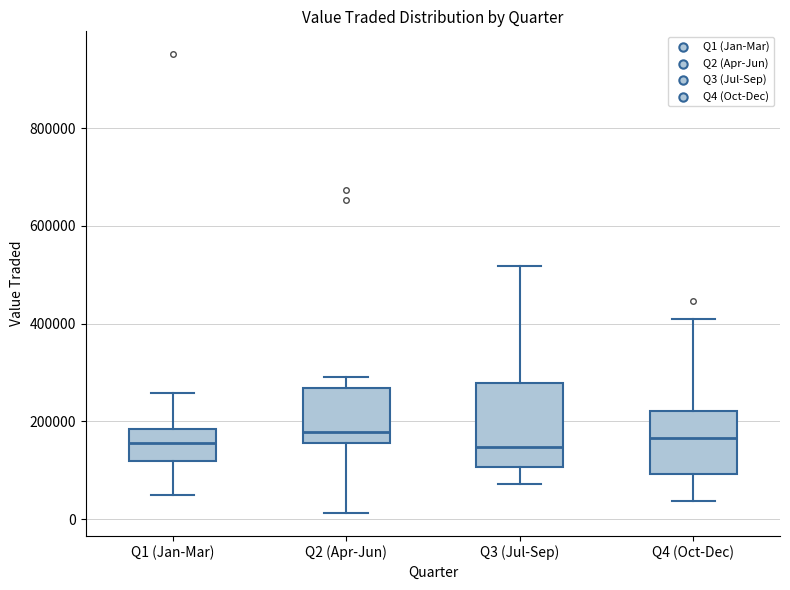

Reading left to right, transcribe this box plot: for each box, give where its median line is, the range the box spans, and where its two whiskers end, as read against the y-axis. The values are not printed on the chart, so give them approximately, as read against the axis.

Q1 (Jan-Mar): median 160000, box 120000 to 180000, whiskers 60000 to 260000
Q2 (Apr-Jun): median 180000, box 160000 to 260000, whiskers 20000 to 300000
Q3 (Jul-Sep): median 140000, box 100000 to 280000, whiskers 80000 to 520000
Q4 (Oct-Dec): median 160000, box 100000 to 220000, whiskers 40000 to 400000